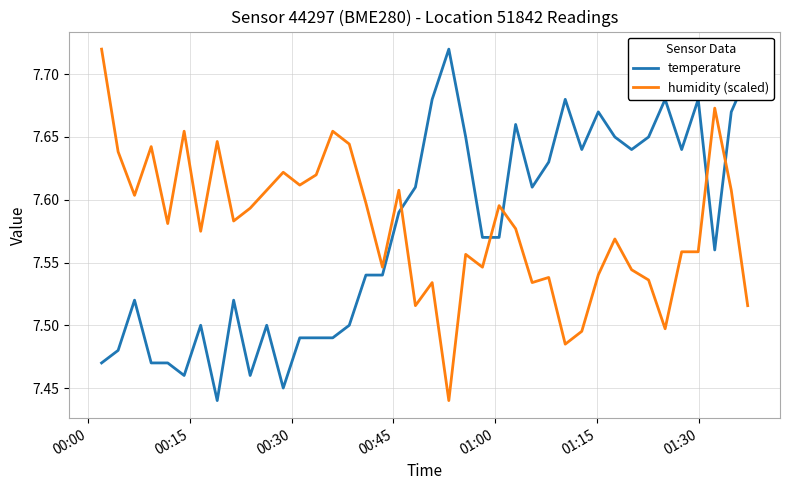

How many series are shown in this chart?

2